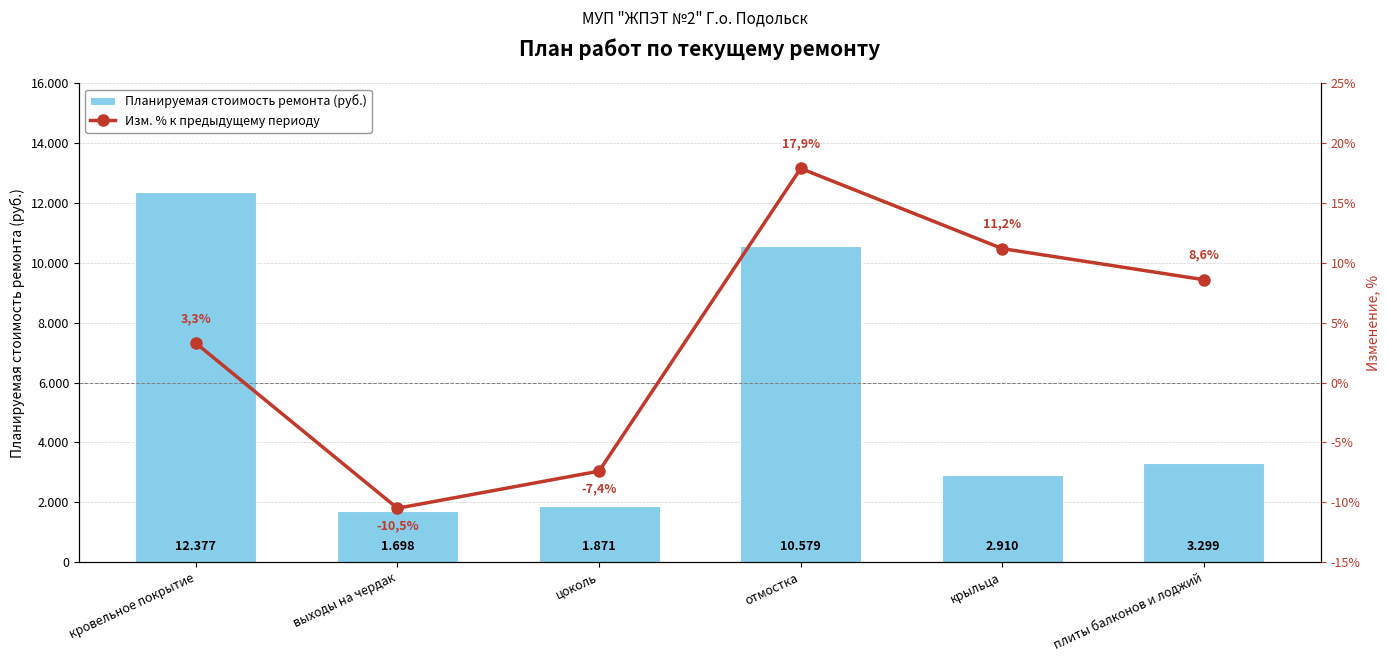

At which label is Изм. % к предыдущему периоду closest to 3?

кровельное покрытие